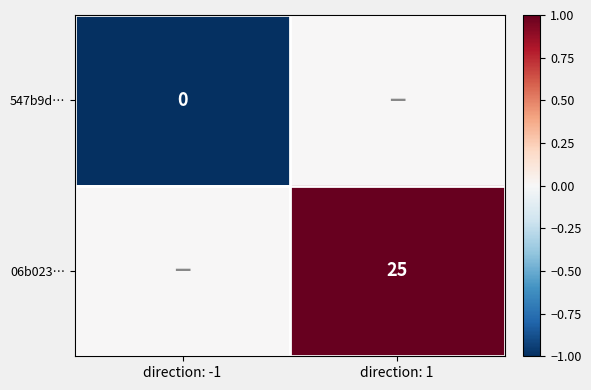

How many distinct data groups are displayed?

2